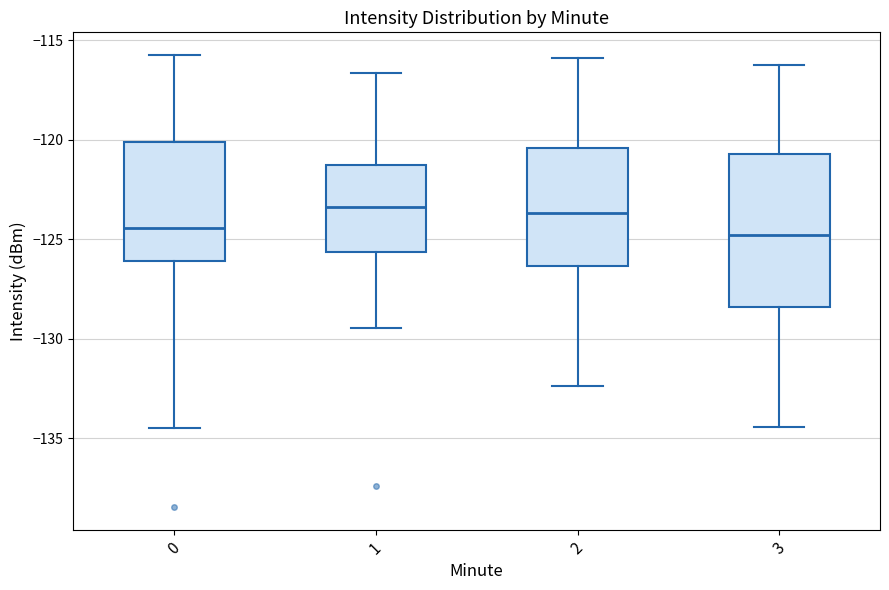

Where does the median line of the box at x = 3 sit on the y-axis? The values are not printed on the chart, so give them approximately, as read against the axis.

-125.0